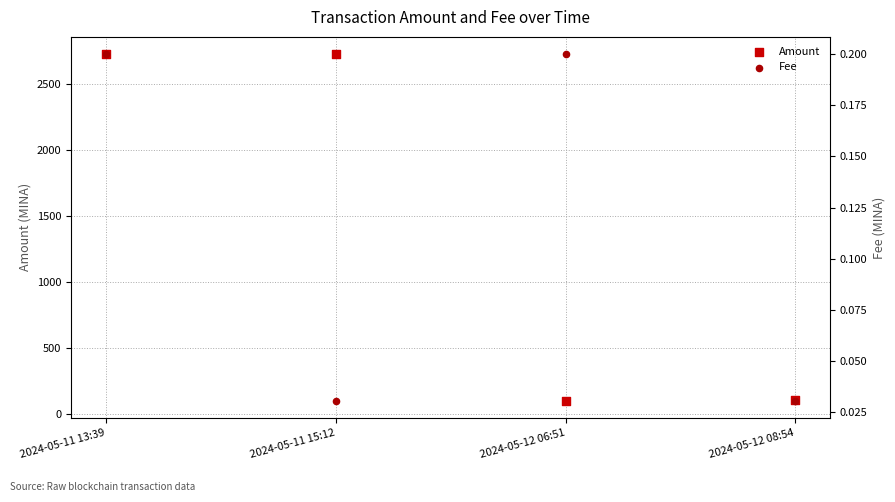

At how many categories does at least one series exceed 1874?

2